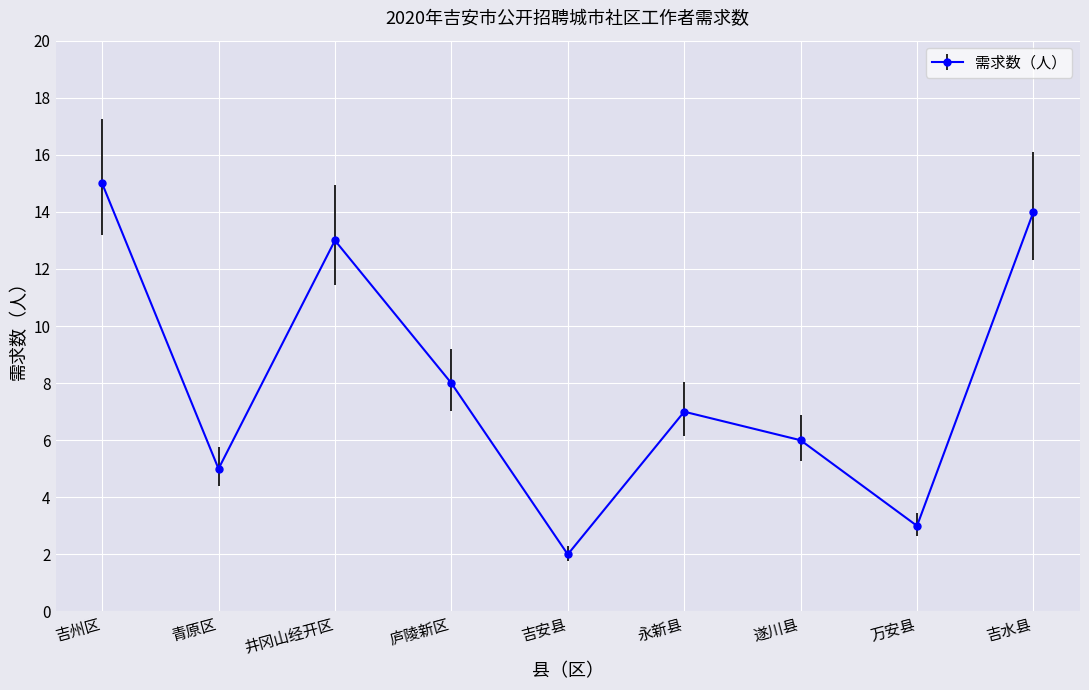

True or false: the data shows 14 at 庐陵新区.

False